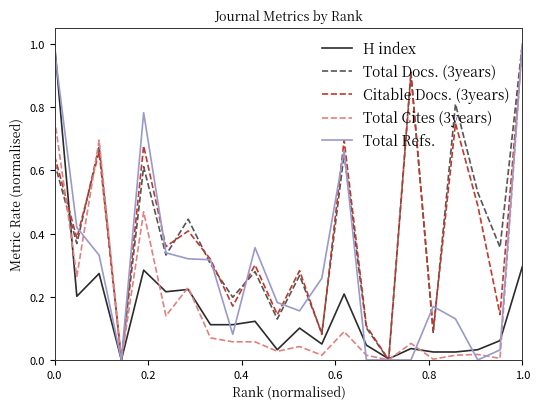

In Total Docs. (3years), how many points are lower than both neighbors (excluding endpoints)?

9